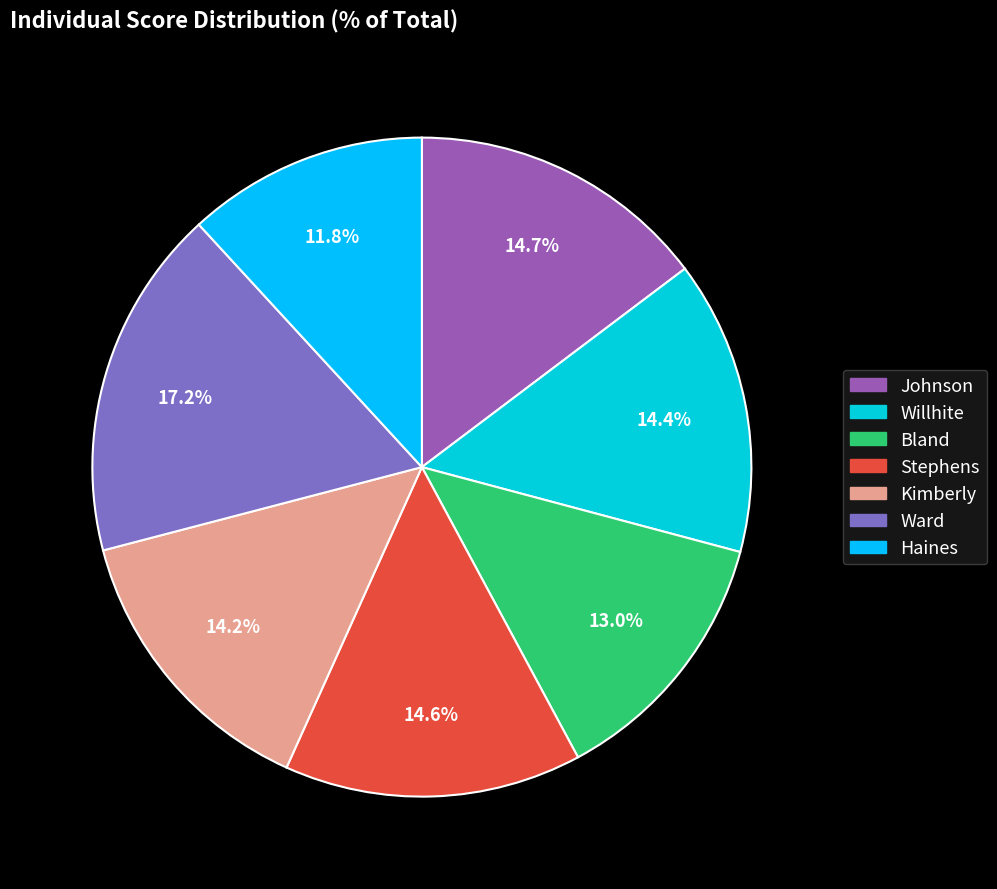

True or false: Bland accounts for 6% of the total.

False